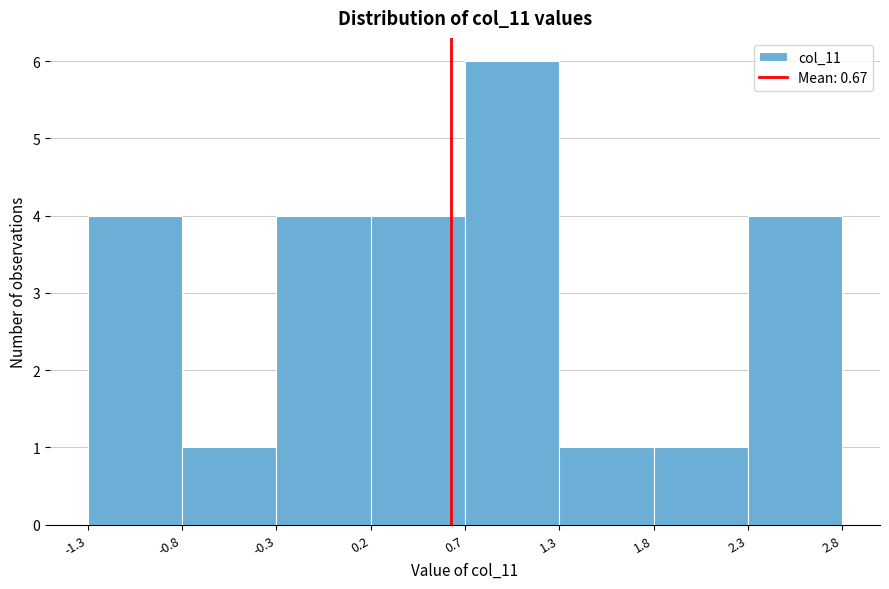

Reading left to right, transcribe this chart: for each bar, give the range it covers on the x-axis and its height. The values are not printed on the chart, so give them approximately, as read against the axis.

-1.3 to -0.8: 4
-0.8 to -0.3: 1
-0.3 to 0.2: 4
0.2 to 0.7: 4
0.7 to 1.3: 6
1.3 to 1.8: 1
1.8 to 2.3: 1
2.3 to 2.8: 4